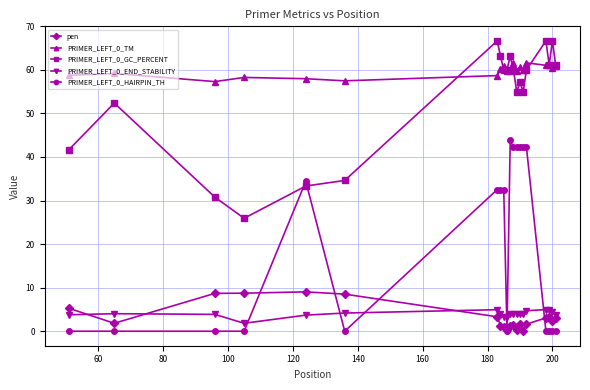

How many values in the PRIMER_LEFT_0_HAIRPIN_TH series are below 32?

10